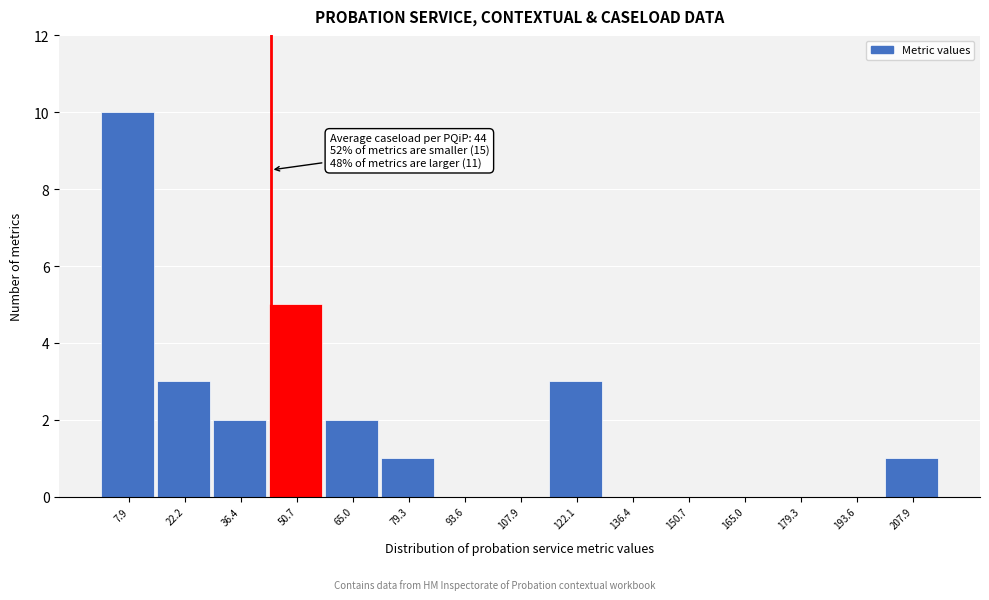

Which range on the x-axis has the tallest bar?

0 to 16